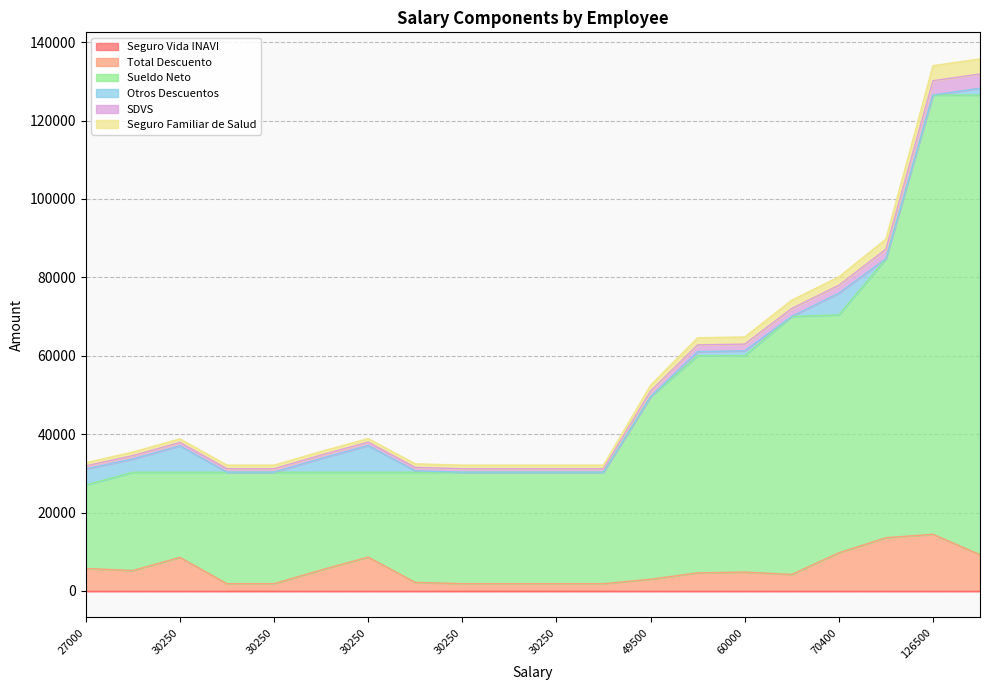

At which category is the sum across all series the highest?

126500